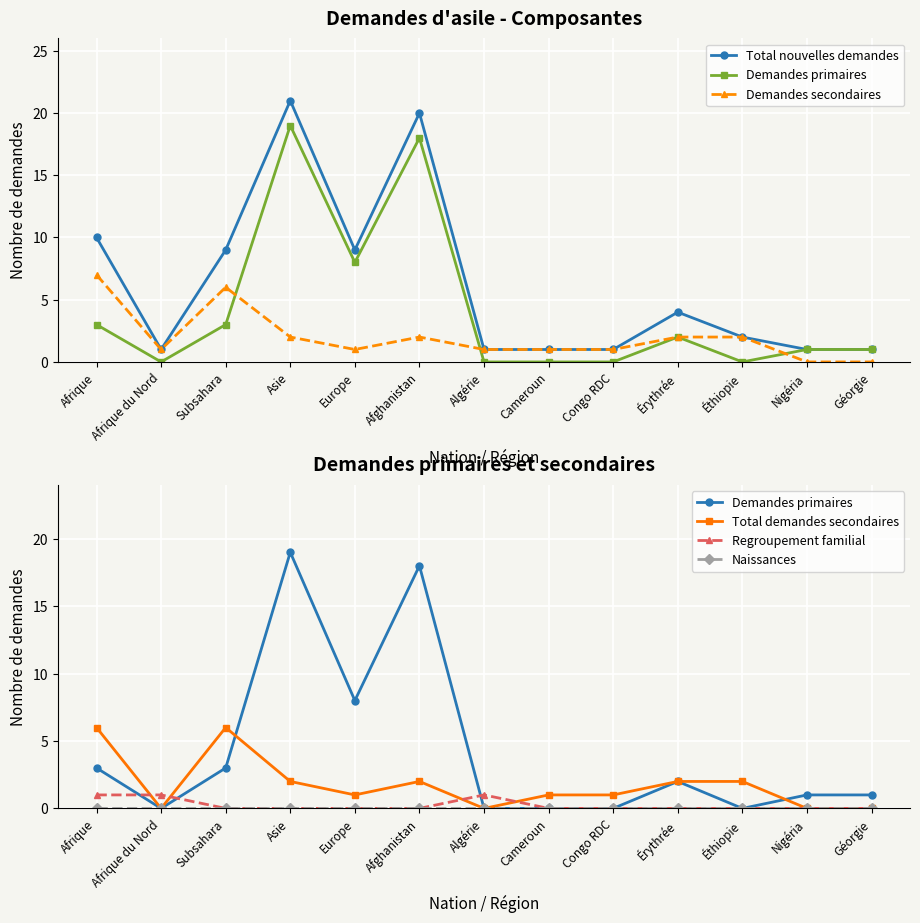

How many lines are shown in the chart?

6